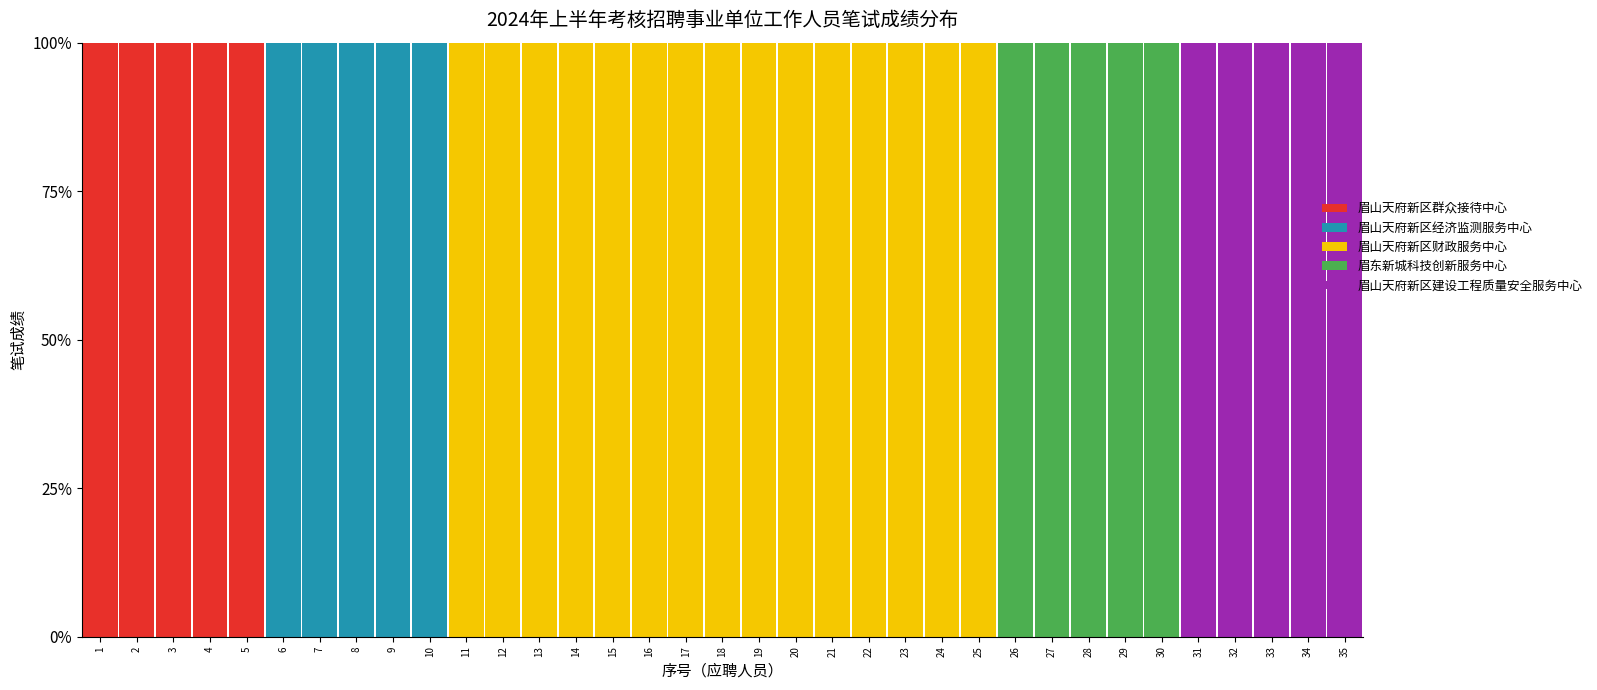

Does the chart contain stacked bars?

Yes